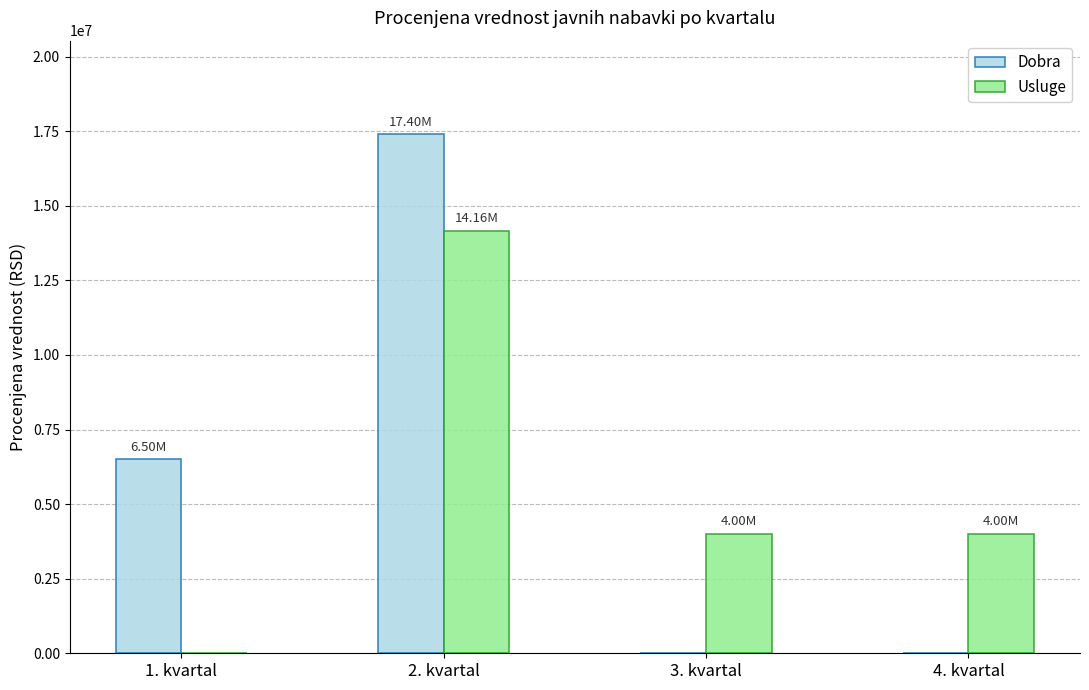

Which series has the widest spread of values?

Dobra